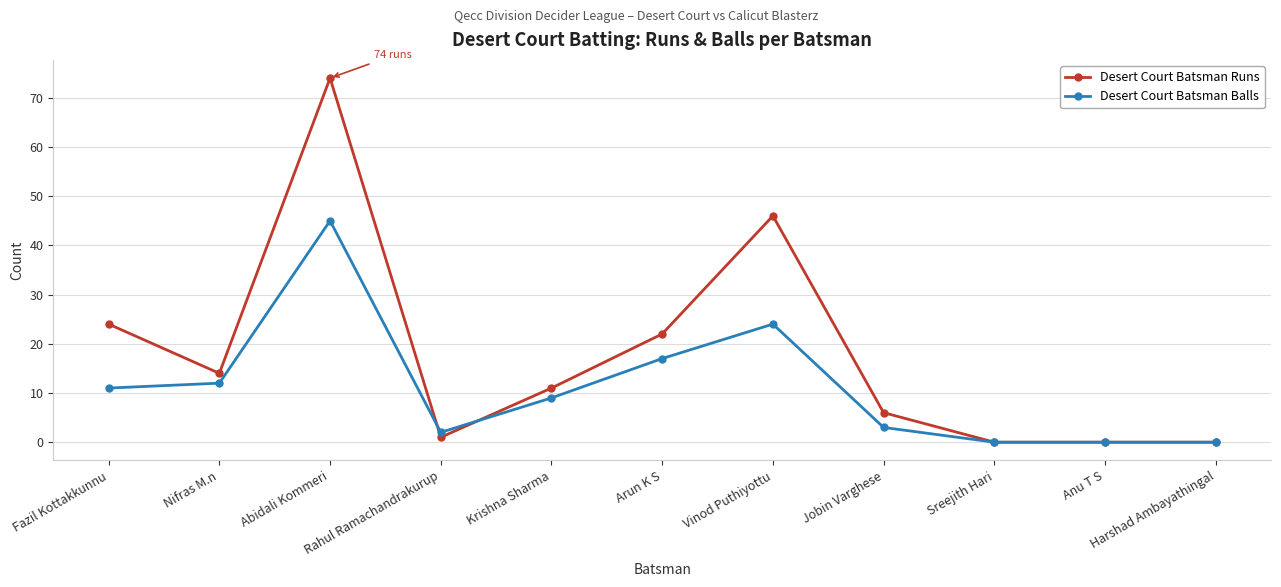

Count the number of categories in the chart.

11